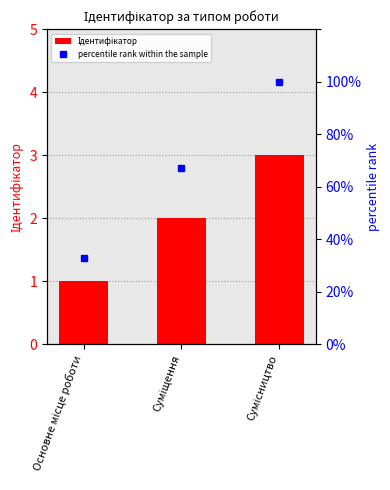

At which label does percentile rank within the sample reach its minimum?

Основне місце роботи